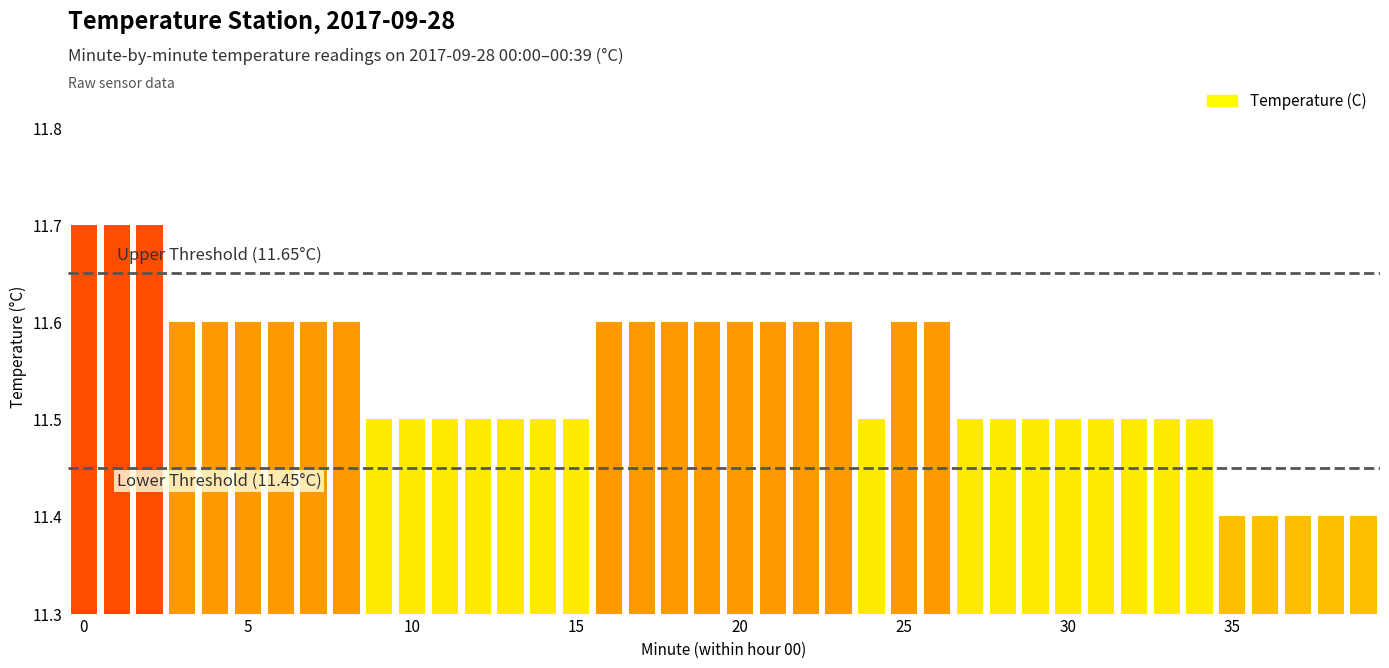

Where is the data nearest to the value 0?

35